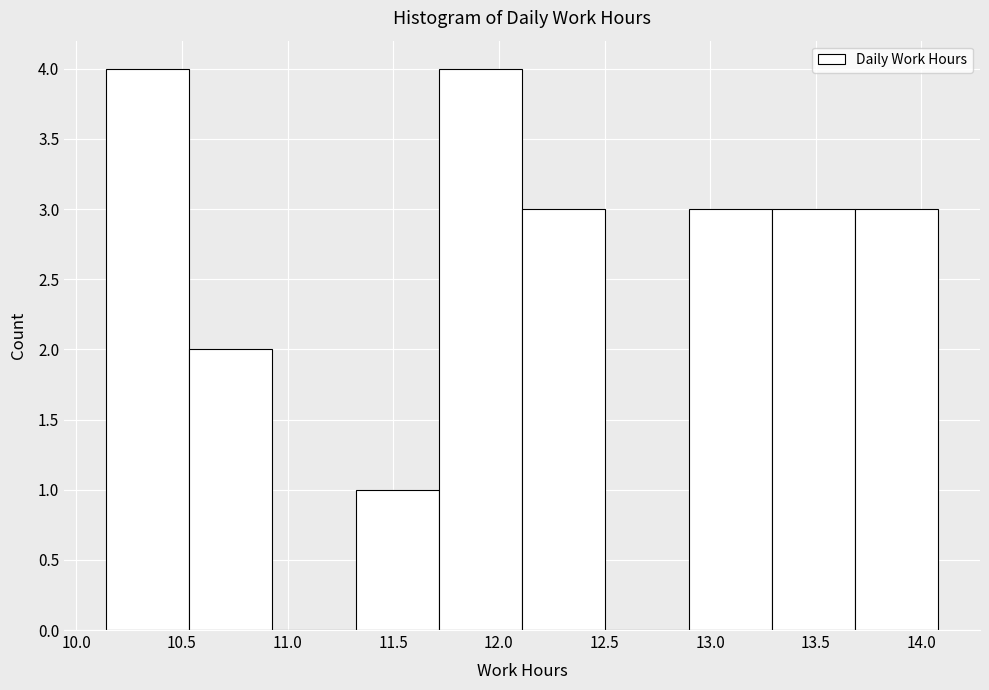

What is the height of the bar covering 11.70 to 12.10 on the x-axis? Neither the bar edges nor the heights are printed on the chart, so give them approximately, as read against the axes.

4